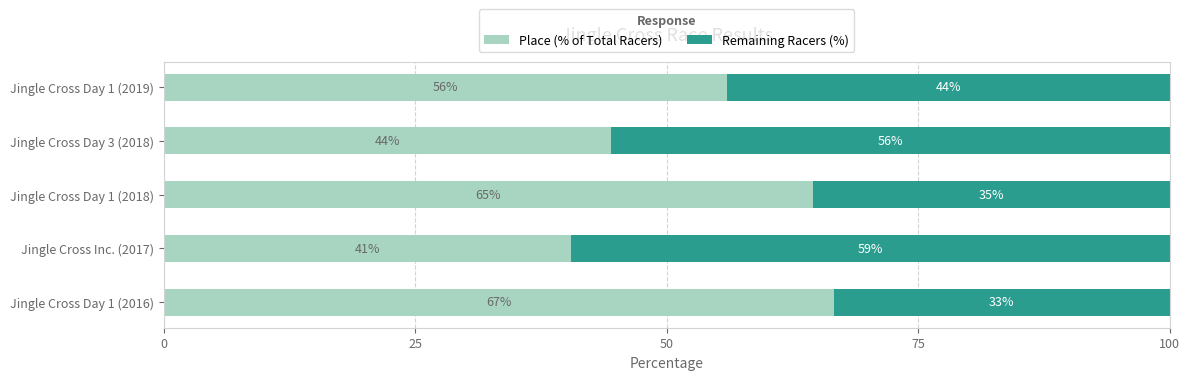

Where is Place (% of Total Racers) nearest to the value 53?

Jingle Cross Day 1 (2019)